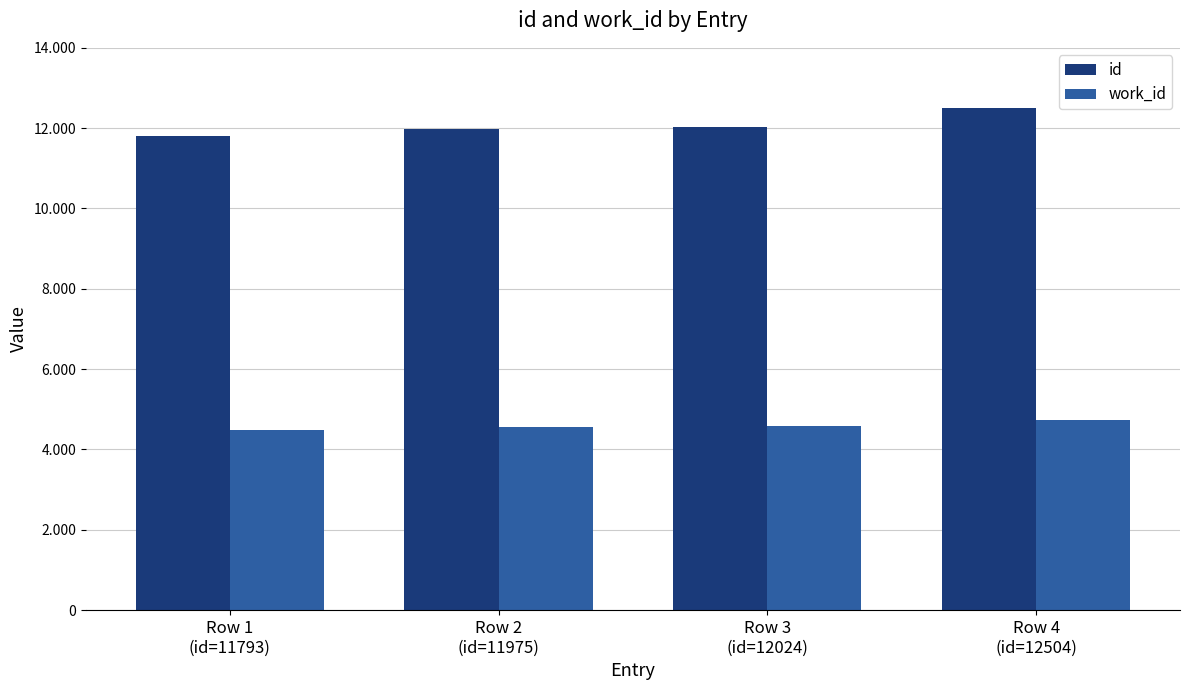

Is the value of id at Row 1
(id=11793) greater than the value of work_id at Row 3
(id=12024)?

Yes